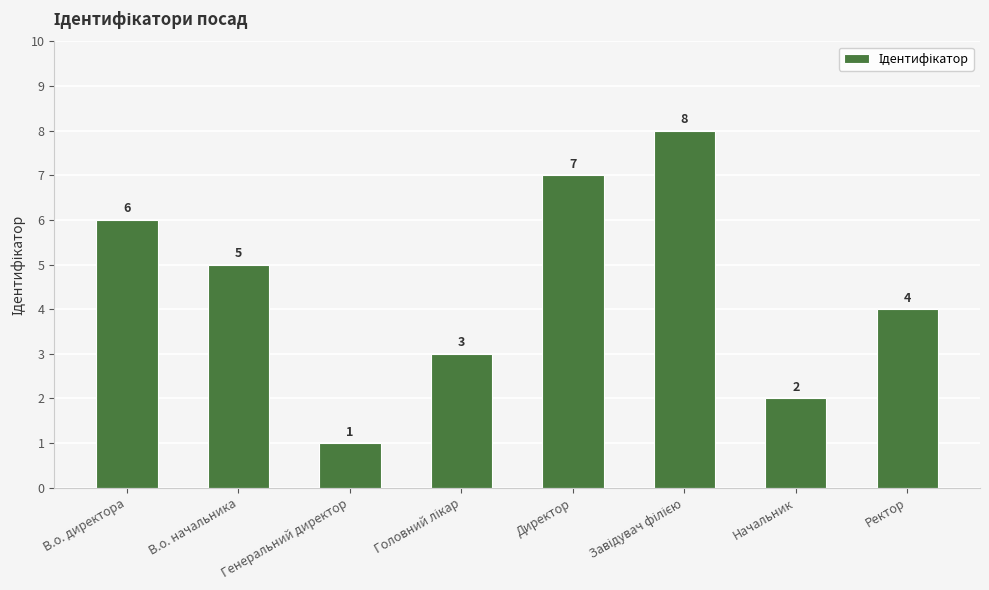

Reading left to right, list all the values displayed in this chart.

6	5	1	3	7	8	2	4